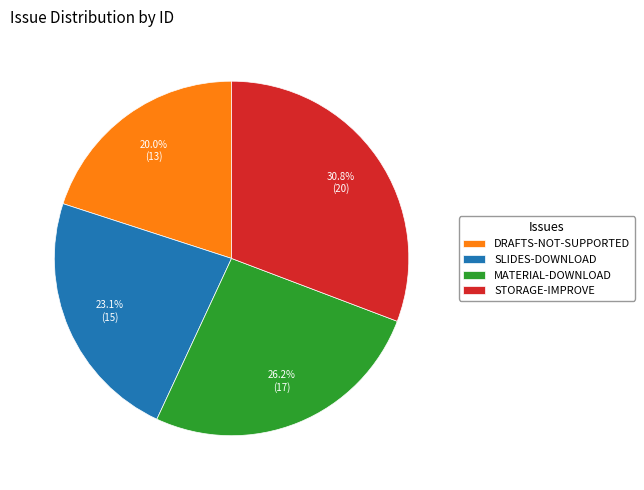

Which has a higher value, STORAGE-IMPROVE or SLIDES-DOWNLOAD?

STORAGE-IMPROVE